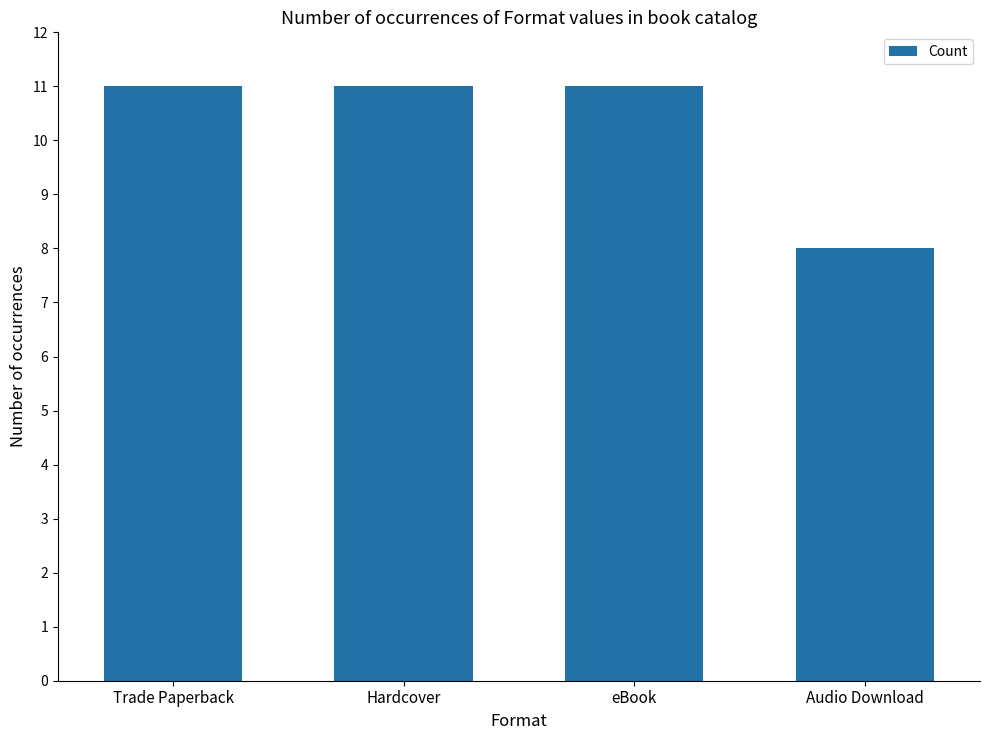

What is the maximum value shown in the chart?

11